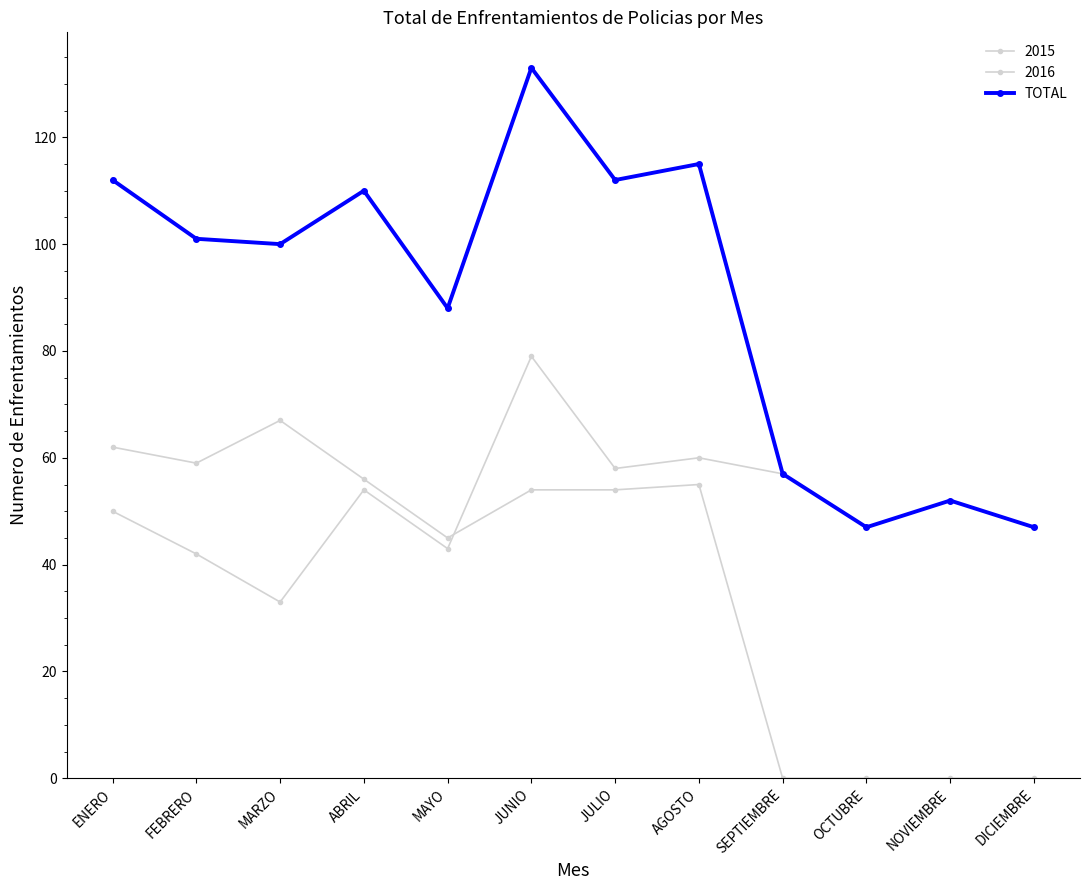

How many data points does each series have?

12